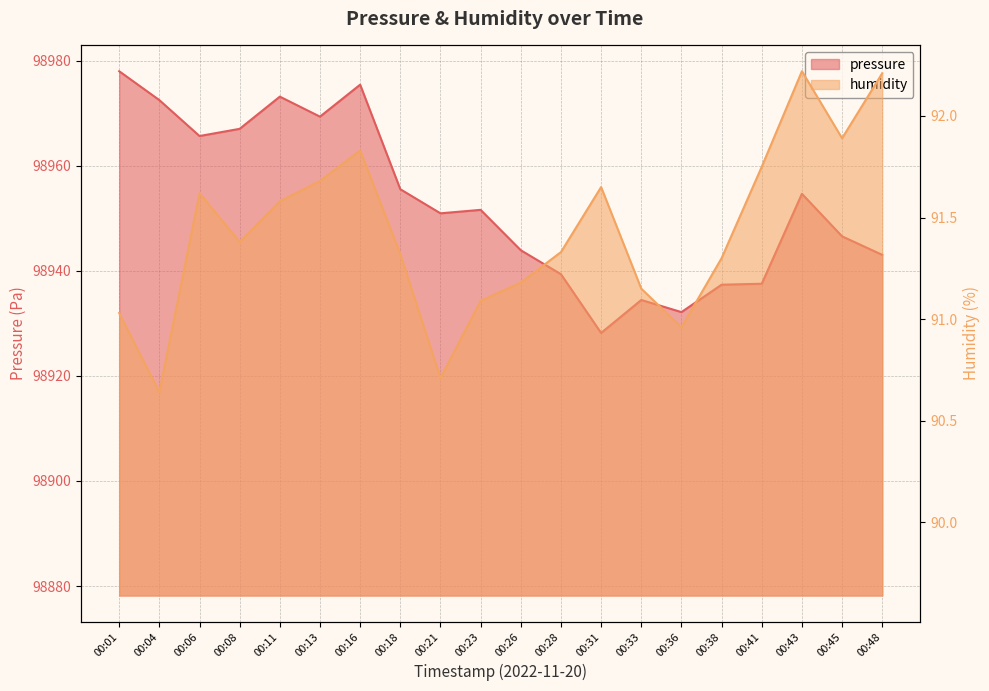

Does the chart have visible grid lines?

Yes